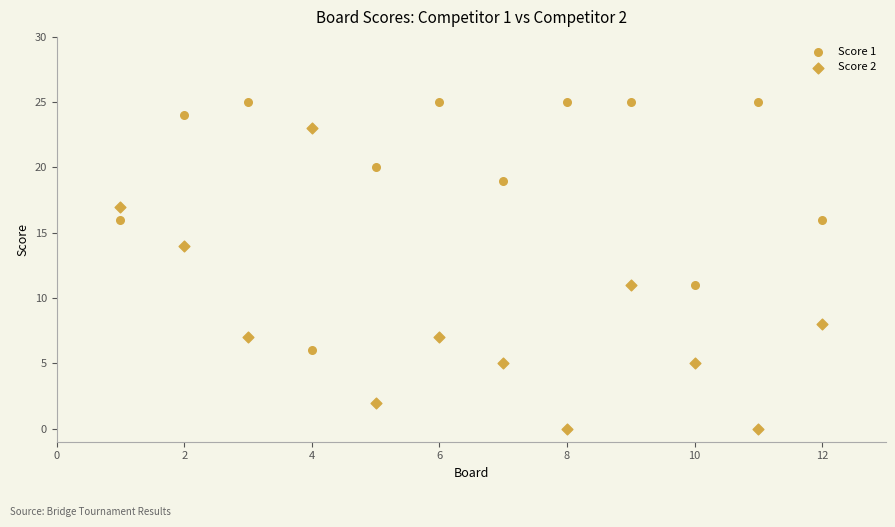

How many data points are displayed?

24